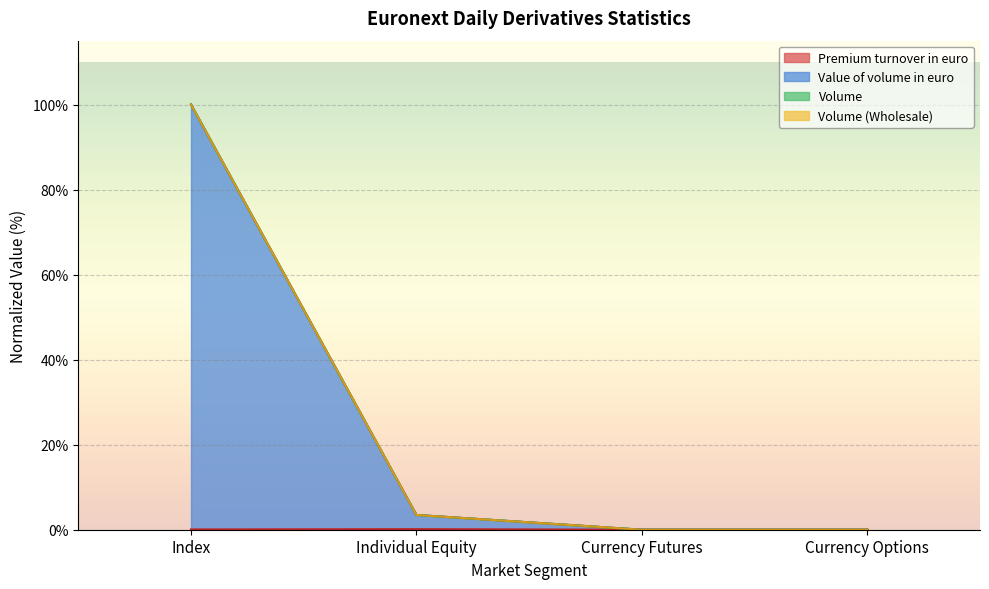

At which category is the sum across all series the highest?

Index